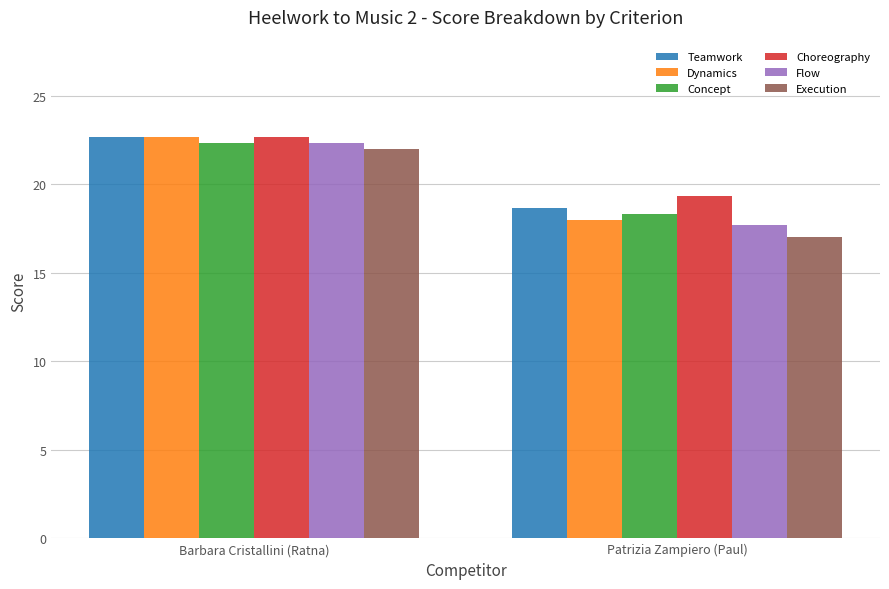

List the labels in order of Concept value, smallest first.

Patrizia Zampiero (Paul), Barbara Cristallini (Ratna)